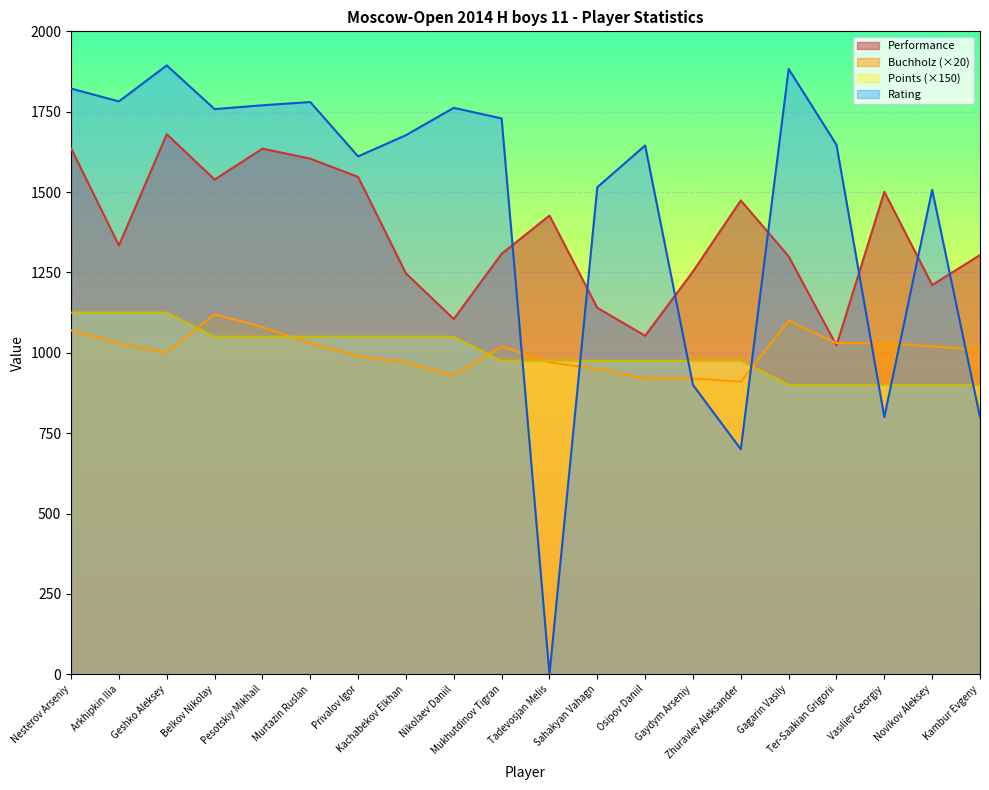

True or false: Buchholz has more than 1 points higher than both neighbors.

True